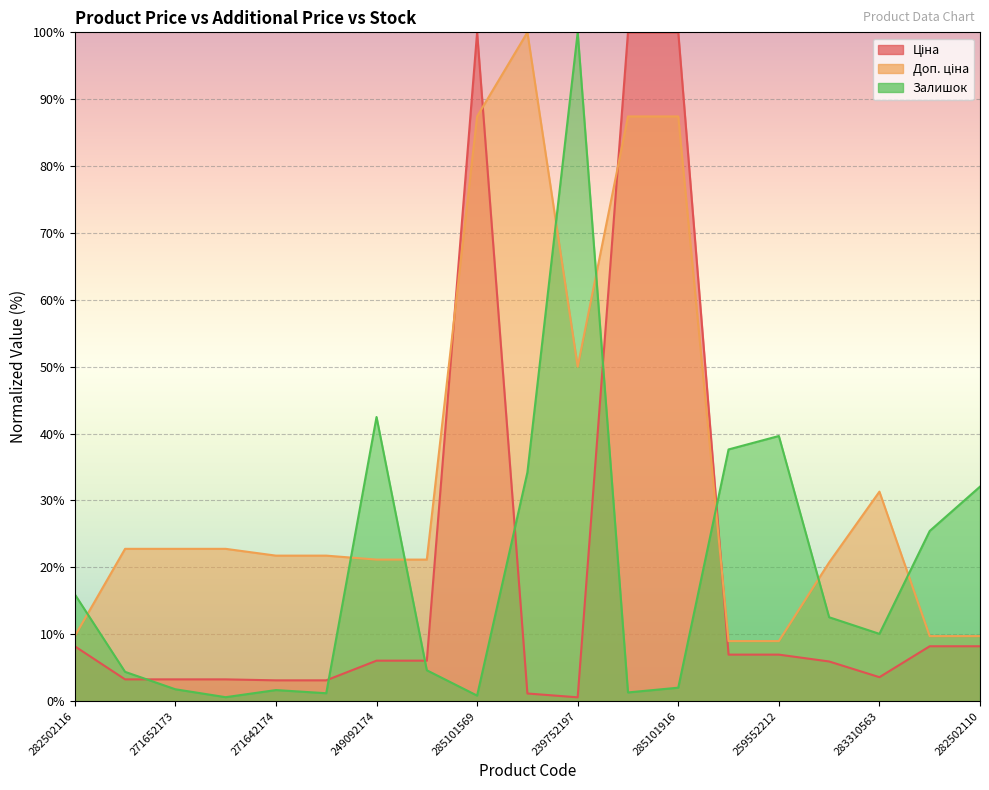

Which series has the widest spread of values?

Ціна